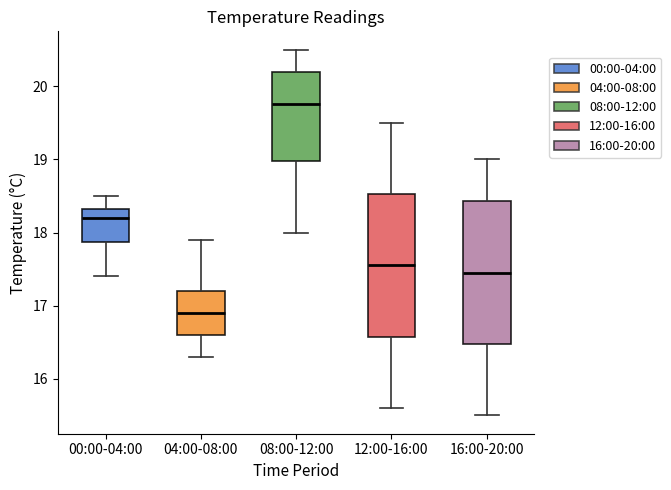

Reading left to right, transcribe this box plot: for each box, give where its median line is, the range the box spans, and where its two whiskers end, as read against the y-axis. The values are not printed on the chart, so give them approximately, as read against the axis.

00:00-04:00: median 18.2, box 17.9 to 18.3, whiskers 17.4 to 18.5
04:00-08:00: median 16.9, box 16.6 to 17.2, whiskers 16.3 to 17.9
08:00-12:00: median 19.8, box 19.0 to 20.2, whiskers 18.0 to 20.5
12:00-16:00: median 17.6, box 16.6 to 18.5, whiskers 15.6 to 19.5
16:00-20:00: median 17.5, box 16.5 to 18.4, whiskers 15.5 to 19.0